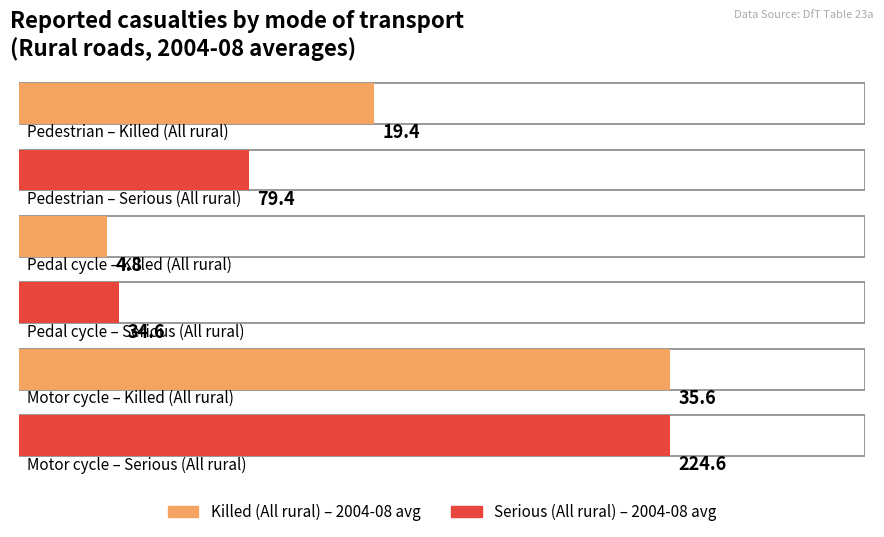

What is the label of the 2nd bar from the right?

Pedal cycle